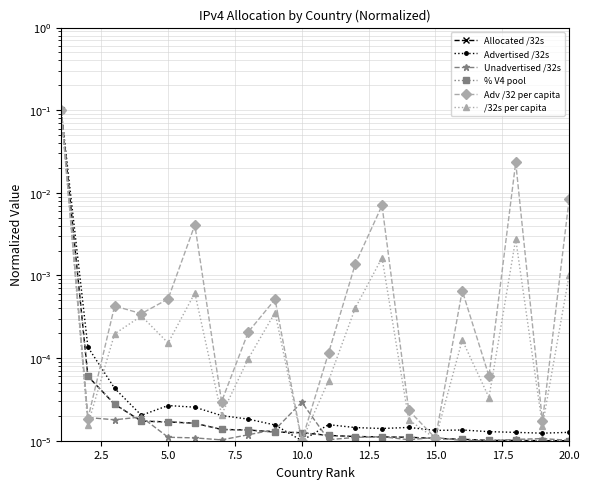

What are all the series names shown in the legend?

Allocated /32s, Advertised /32s, Unadvertised /32s, % V4 pool, Adv /32 per capita, /32s per capita